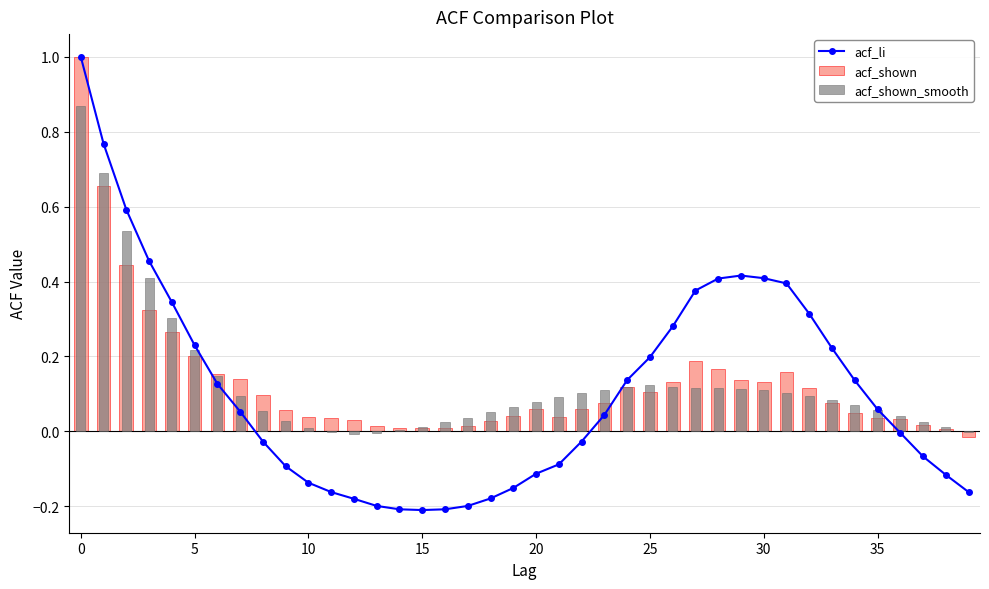

How many data points in acf_shown are above 0?

39